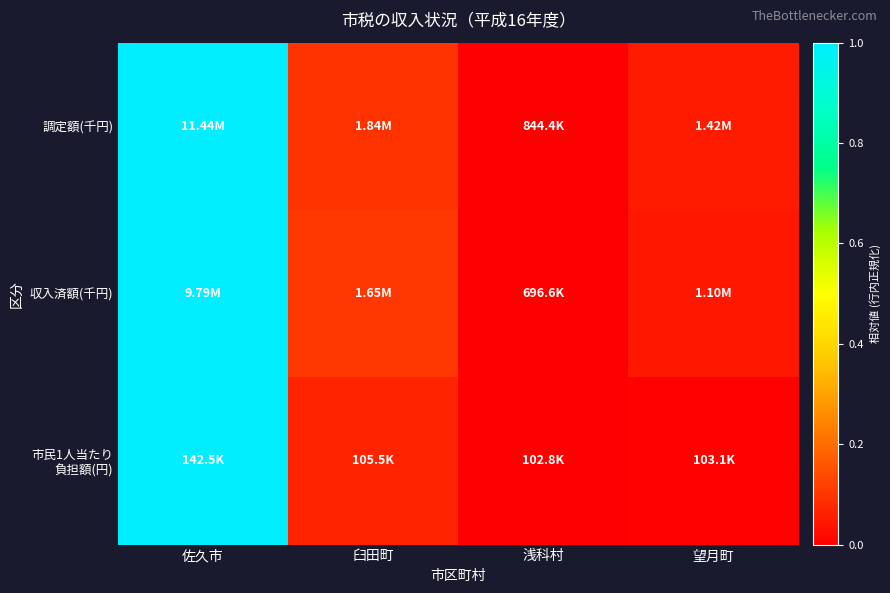

At which category is the sum across all series the highest?

佐久市